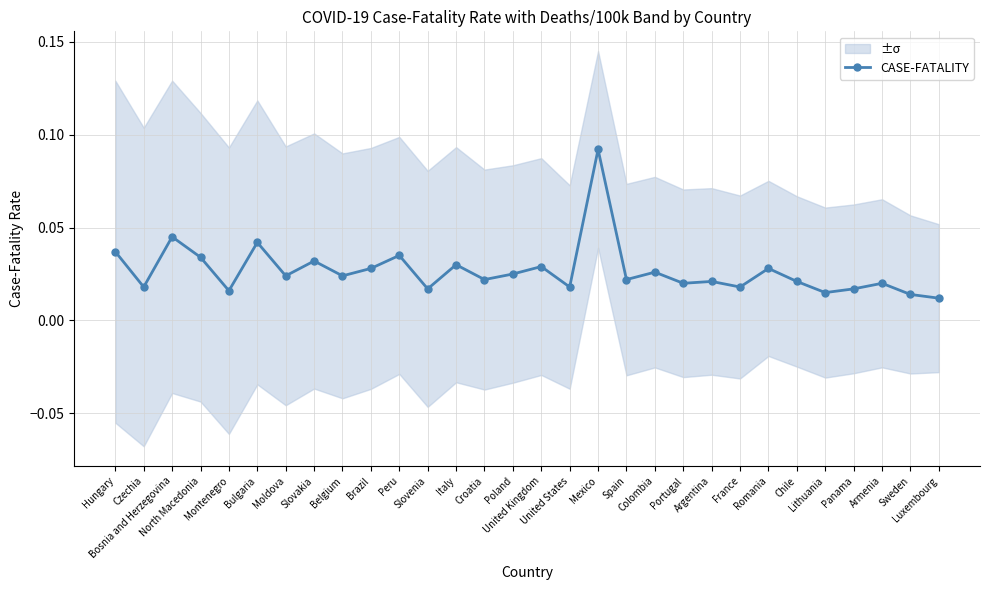

Reading right to left, list all the values displayed in this chart.

0.0	0.0	0.0	0.0	0.0	0.0	0.0	0.0	0.0	0.0	0.0	0.0	0.1	0.0	0.0	0.0	0.0	0.0	0.0	0.0	0.0	0.0	0.0	0.0	0.0	0.0	0.0	0.0	0.0	0.0